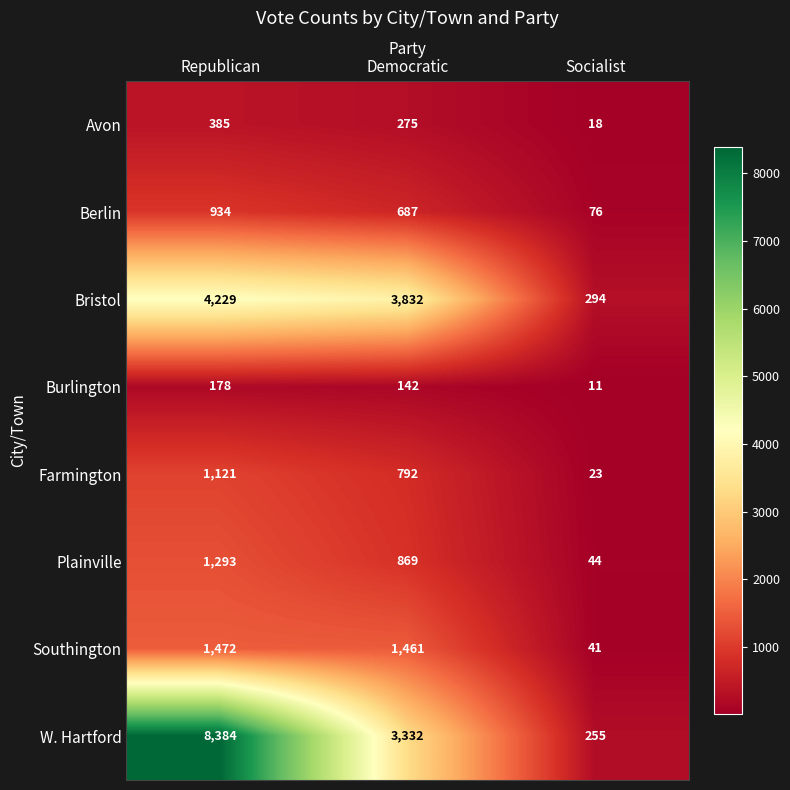

The W. Hartford series shows 8384 at Republican. True or false?

True